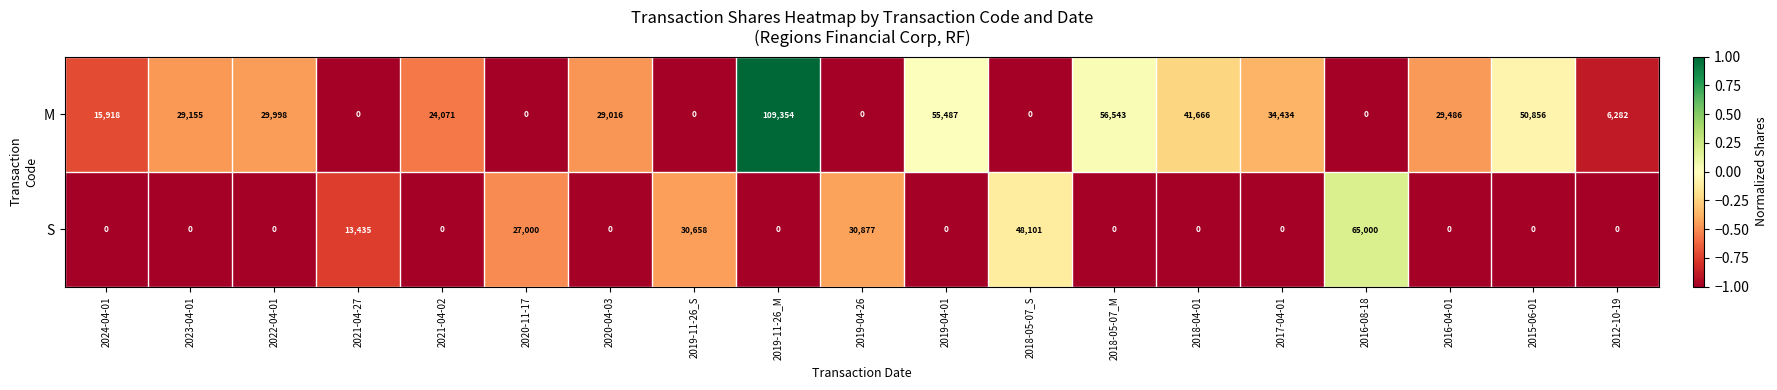

True or false: M has a value of 46496 at 2019-04-26.

False